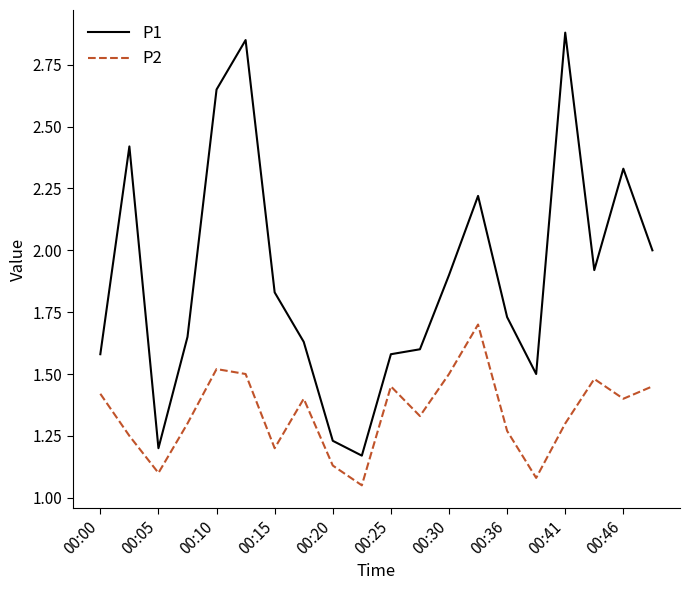

Rank the series by their average value, from lowest to highest.

P2, P1